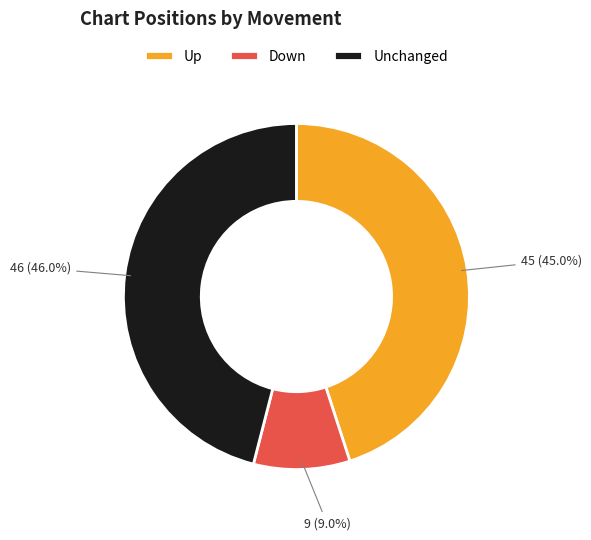

What is the largest slice in the pie chart?

Unchanged